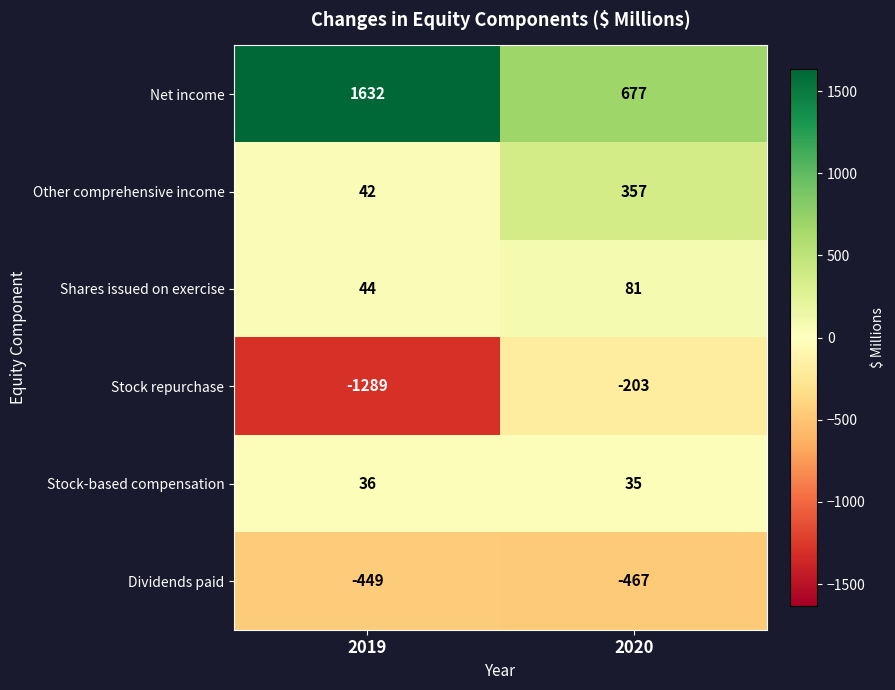

The Stock-based compensation series shows 50 at 2019. True or false?

False